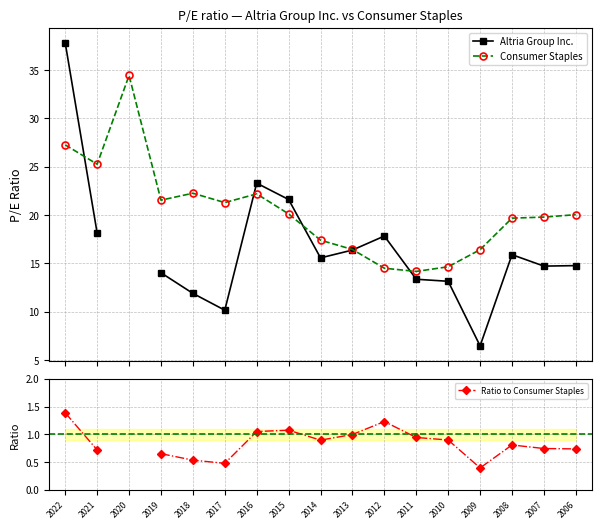

Read the Ratio to Consumer Staples value at 2019.

0.7